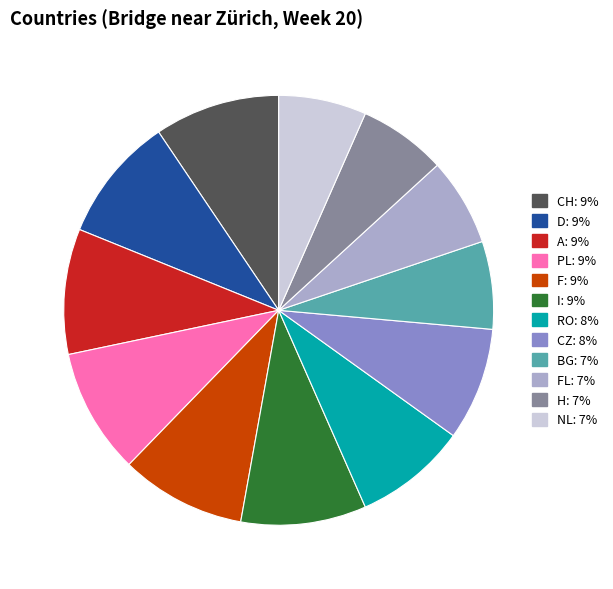

Does any single category account for the majority?

No